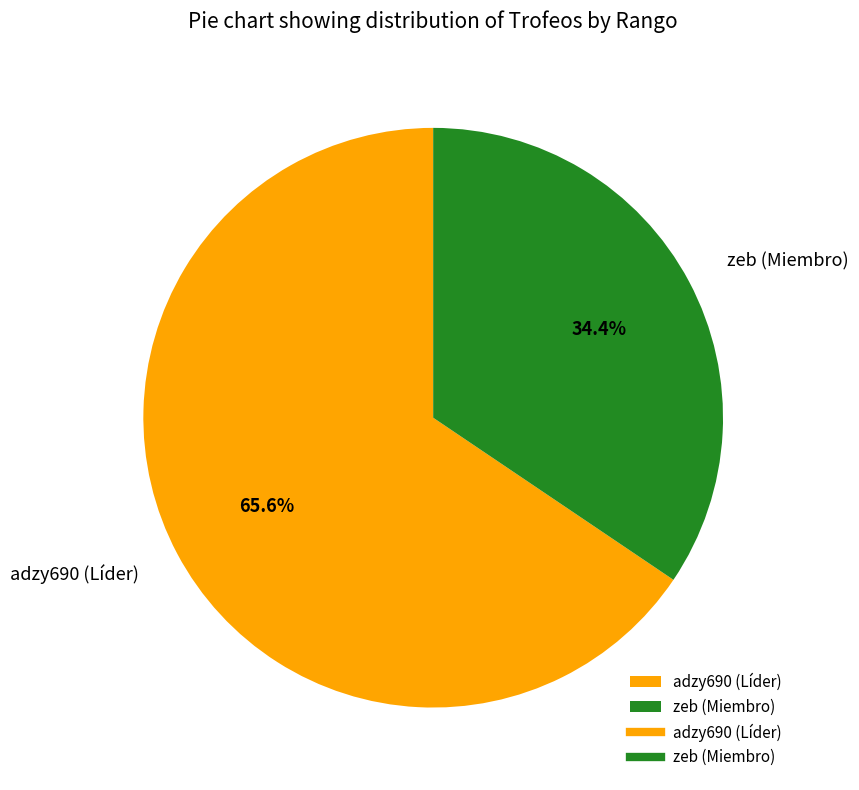

Combined, do zeb (Miembro) and adzy690 (Líder) account for over 50%?

Yes